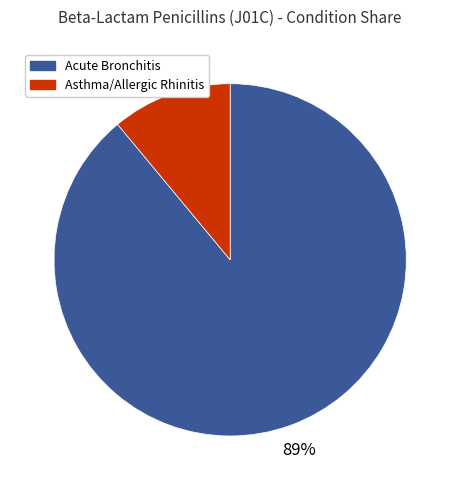

Rank the categories by value from highest to lowest.

Acute Bronchitis, Asthma/Allergic Rhinitis